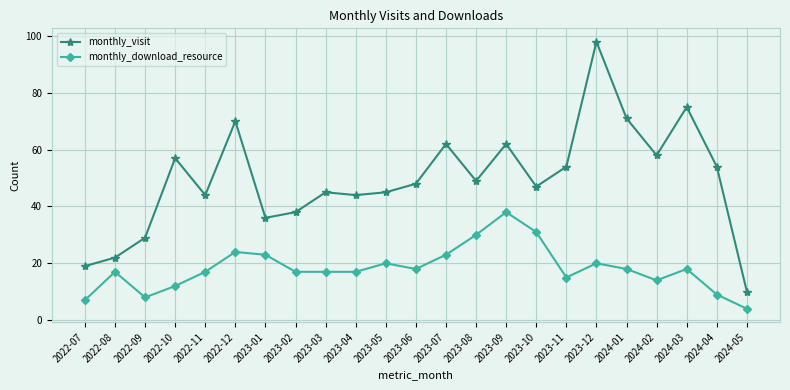

Is the value of monthly_download_resource at 2024-04 greater than the value of monthly_visit at 2023-05?

No